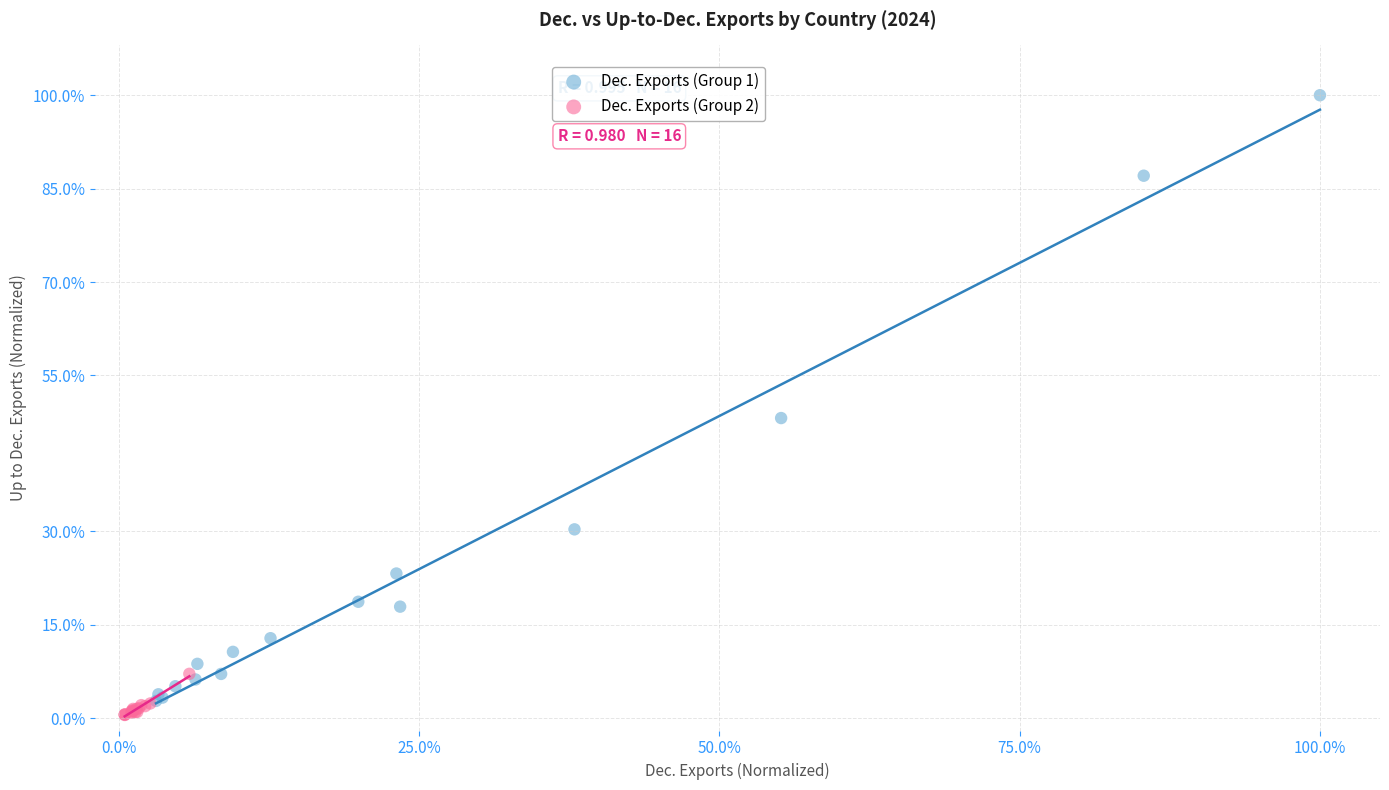

Which series has the largest Y range (max minus min)?

Dec. Exports (Group 1)